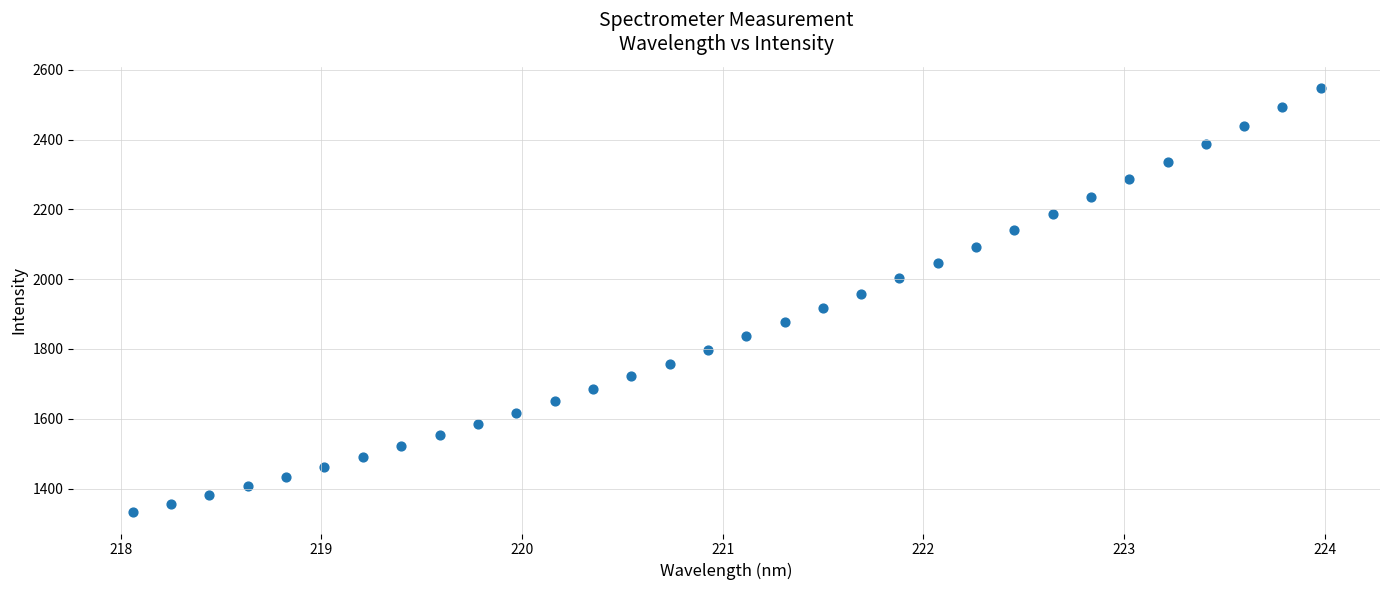

What is the range of X values (max minus min)?

5.9